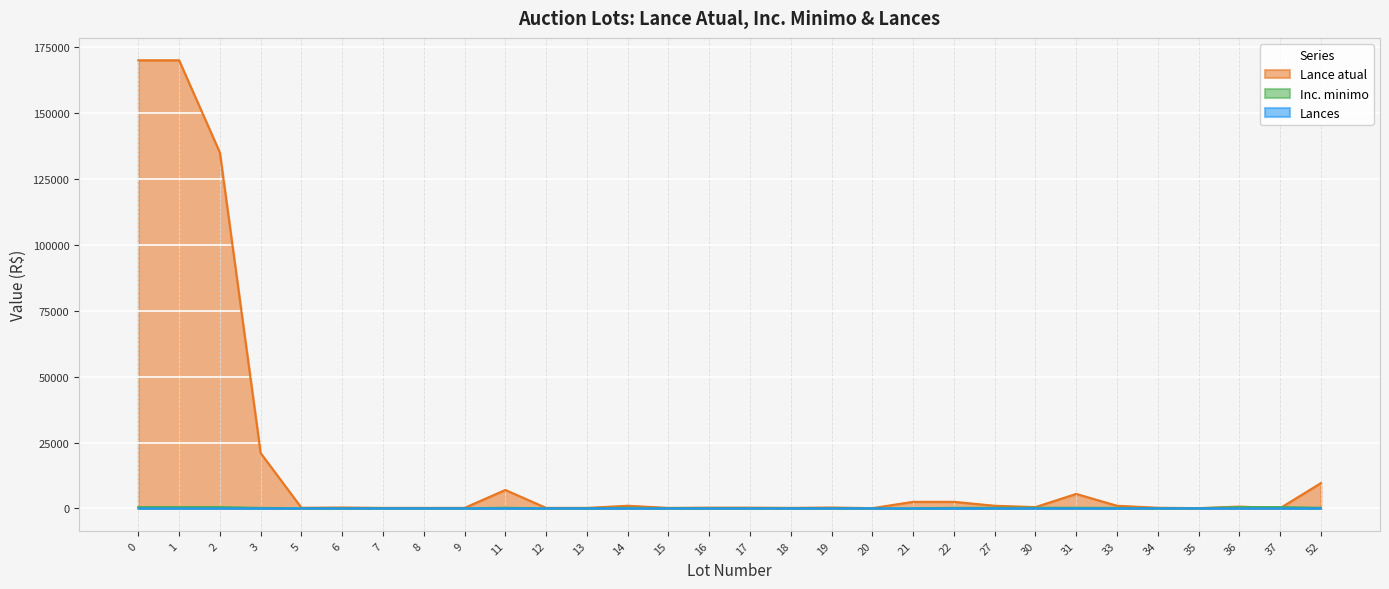

True or false: Inc. minimo and Lances intersect in this chart.

False